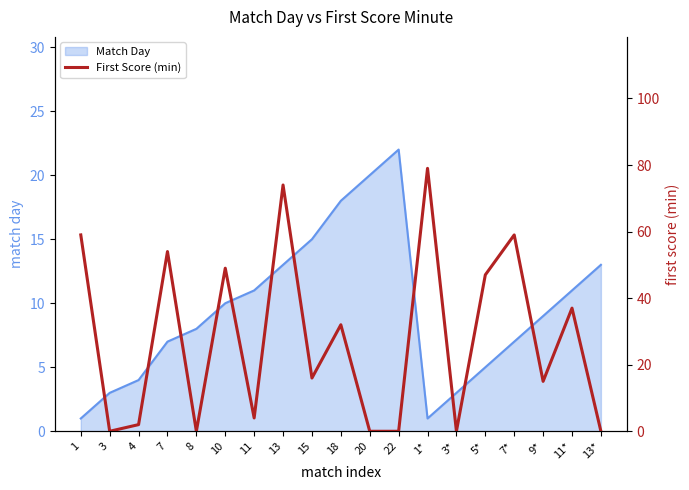

How many points are lower than both their immediate neighbors (excluding endpoints)?

6